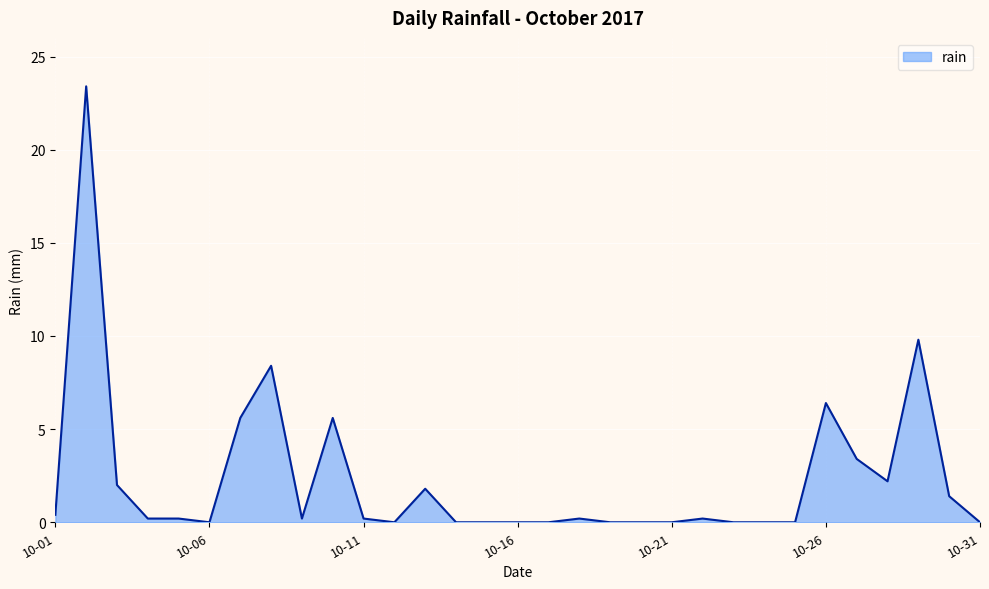

What is the greatest value displayed?

23.4